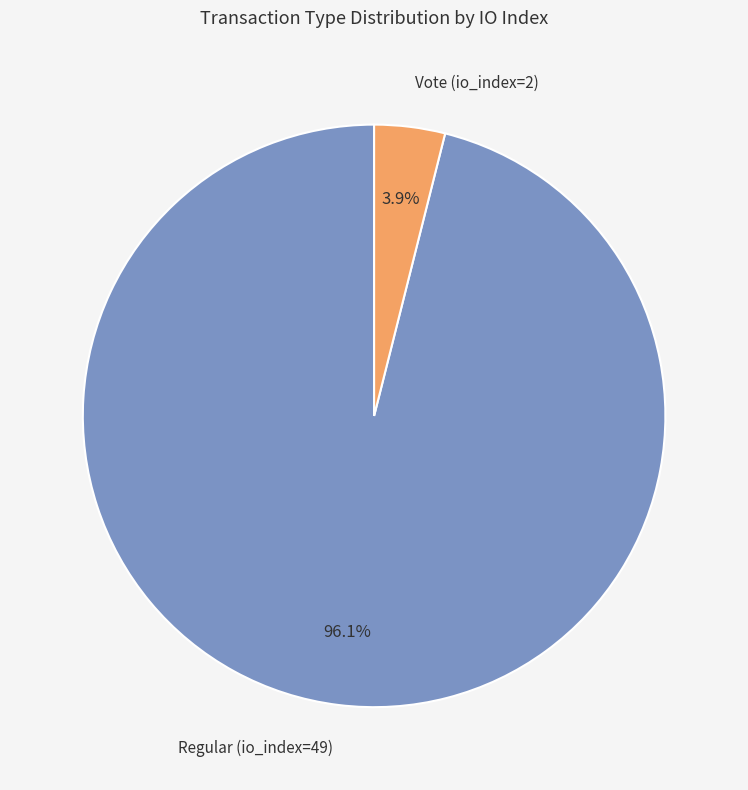

Which has a higher value, Regular (io_index=49) or Vote (io_index=2)?

Regular (io_index=49)